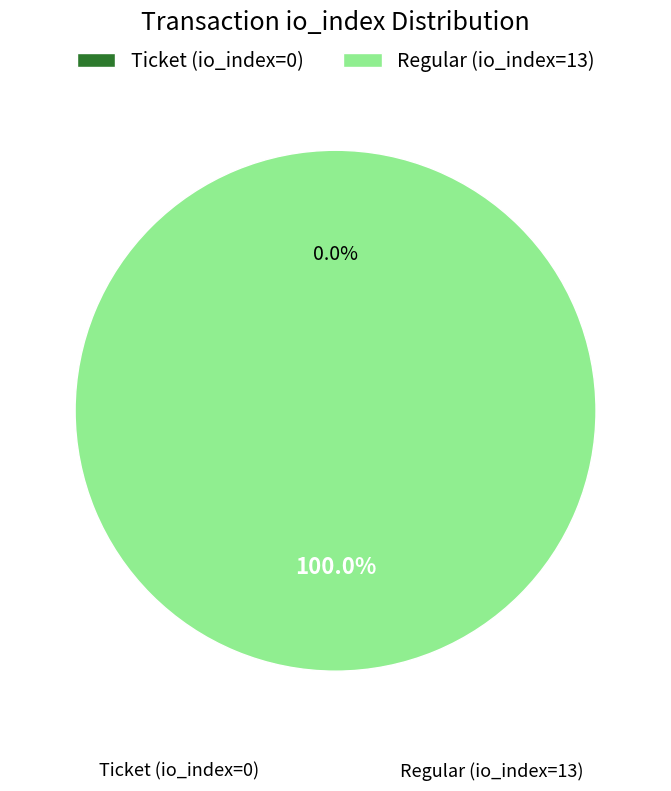

The Ticket (io_index=0) slice represents 12% of the pie. True or false?

False